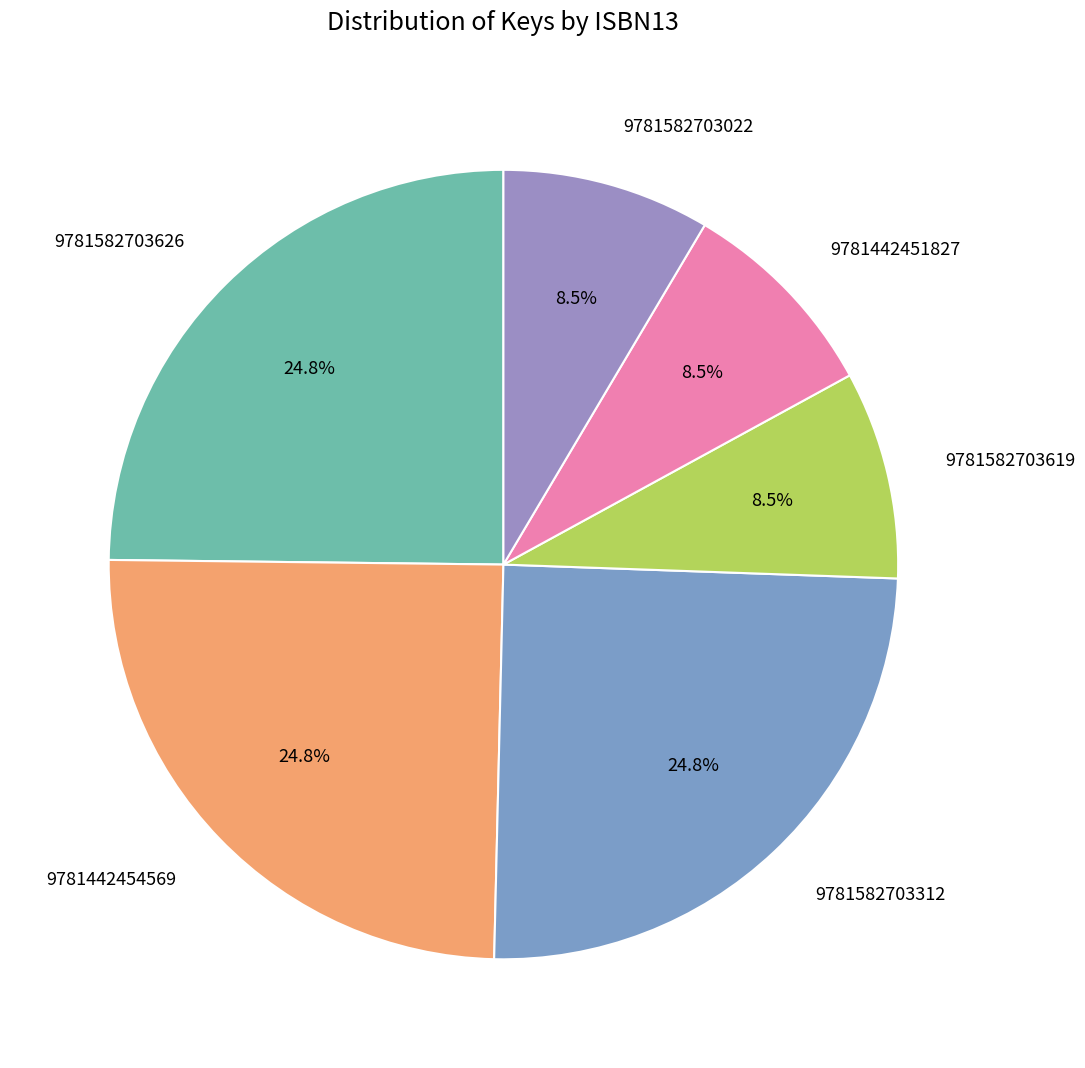

How many slices are in this pie chart?

6